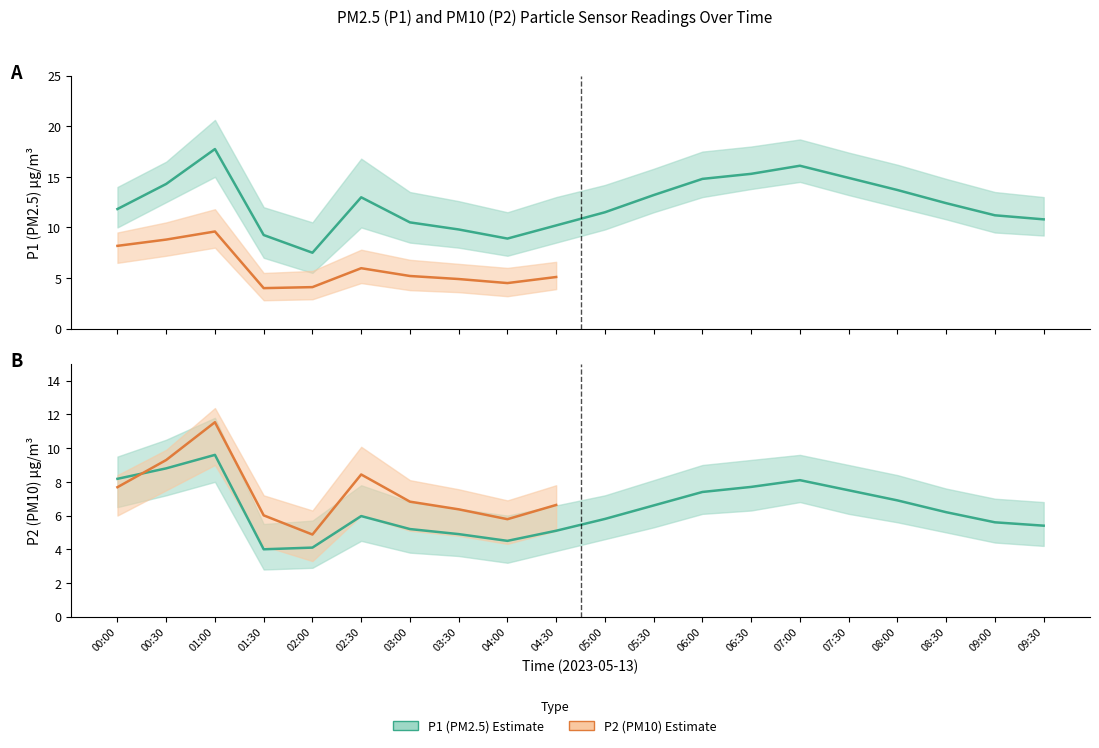

At which category is the sum across all series the highest?

01:00